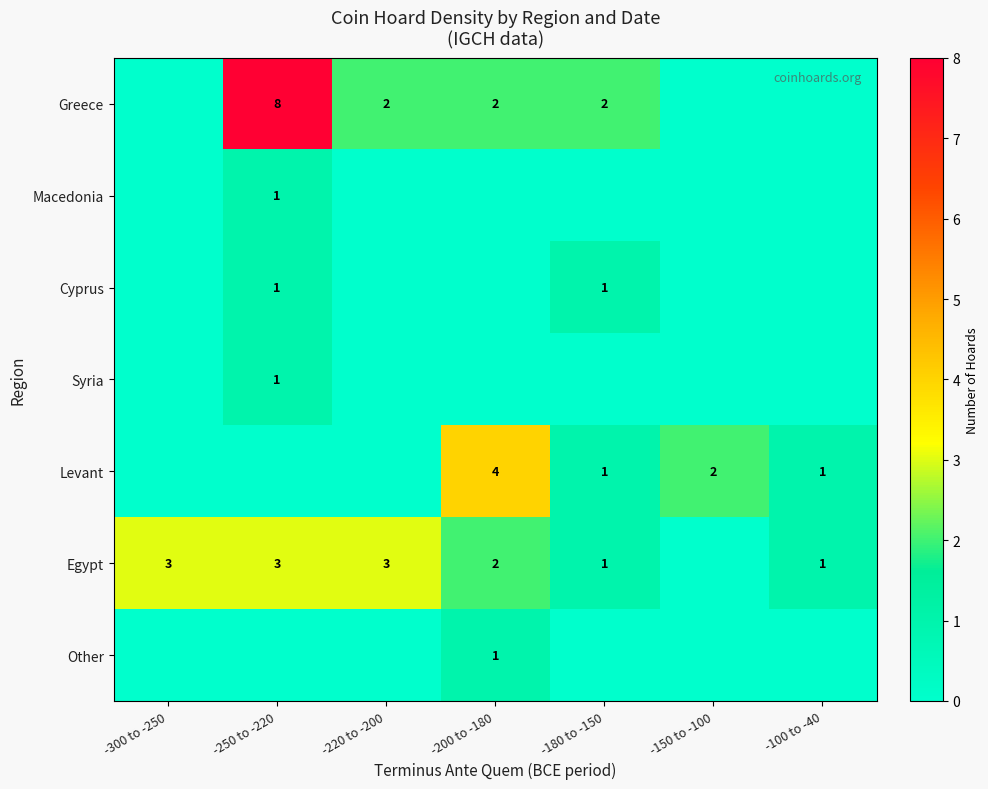

The value of Levant at -150 to -100 is 2. True or false?

True